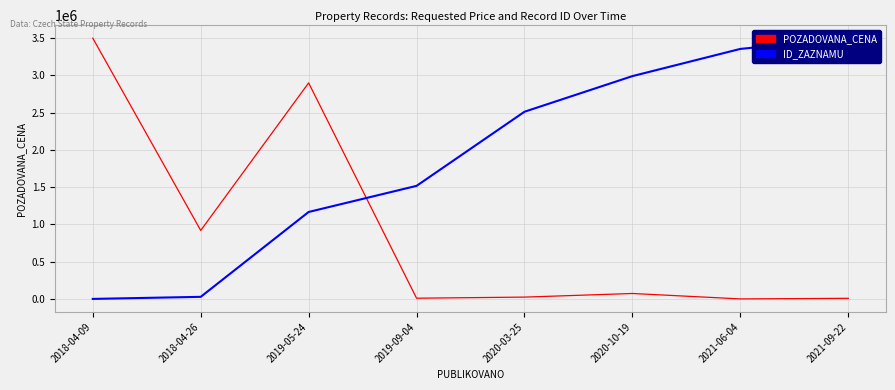

What is the maximum value shown in the chart?

3500000.0